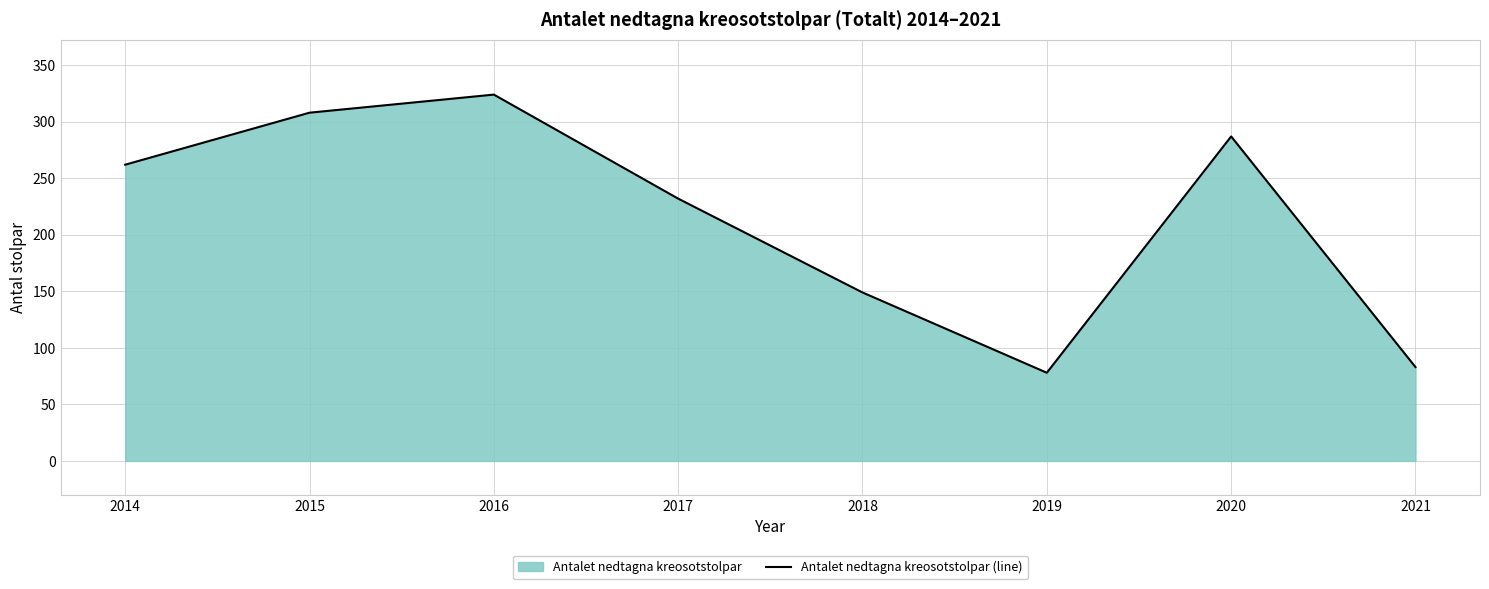

True or false: the data shows 149 at 2018.

True